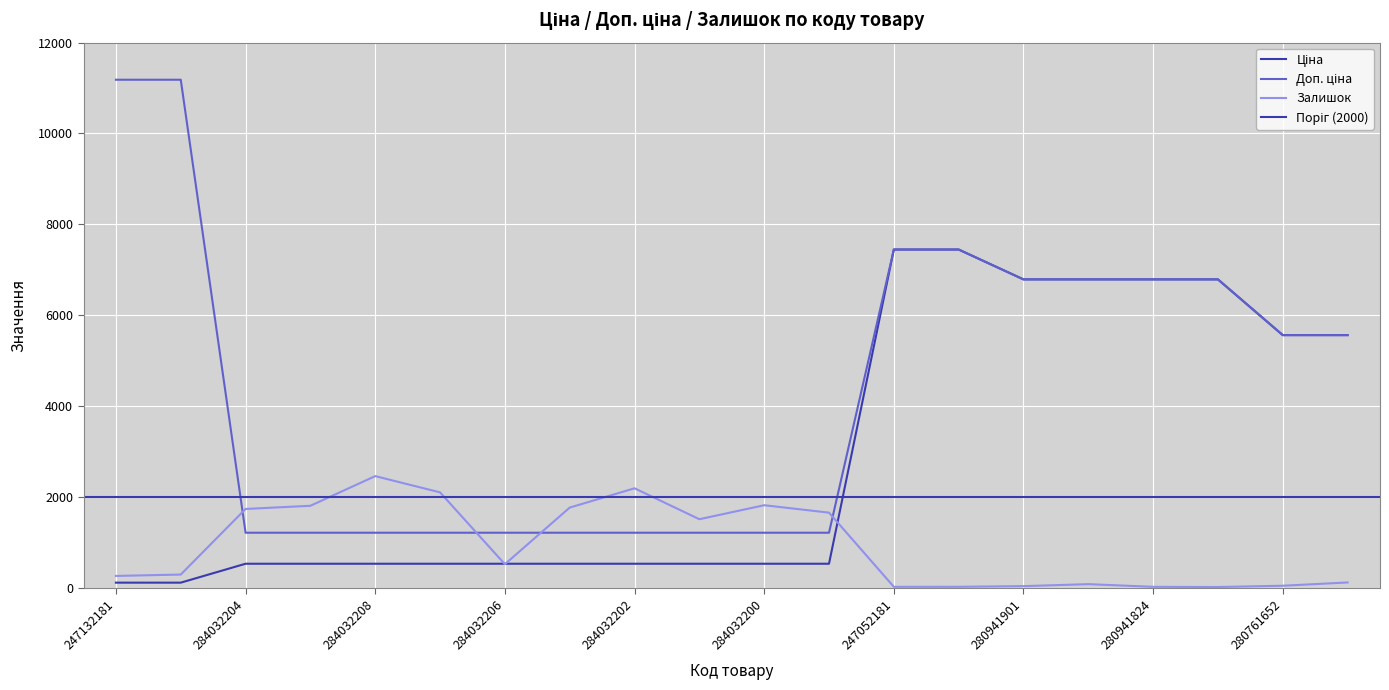

Rank the series by their average value, from lowest to highest.

Залишок, Ціна, Доп. ціна